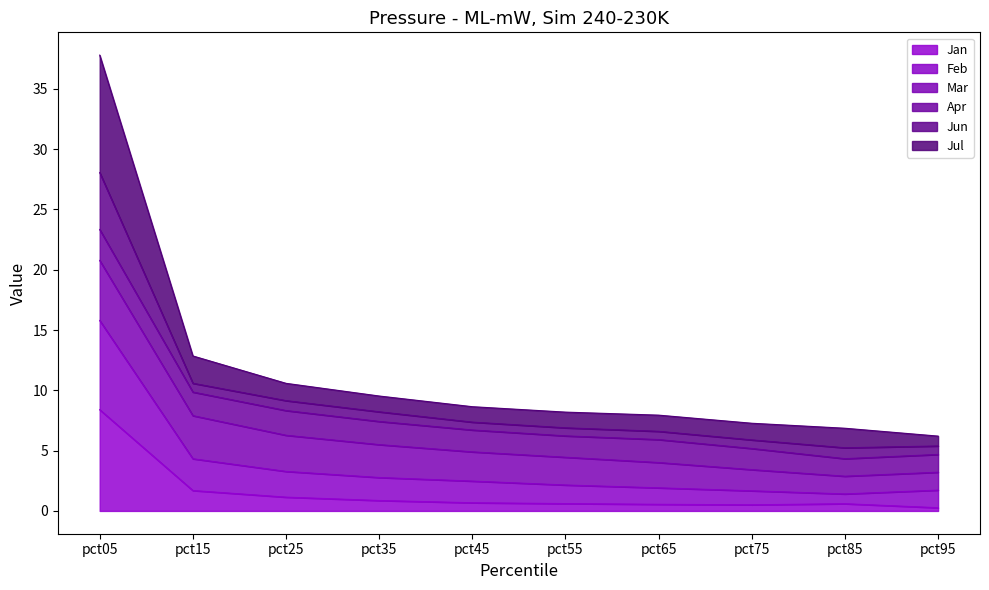

What are all the series names shown in the legend?

Jan, Feb, Mar, Apr, Jun, Jul